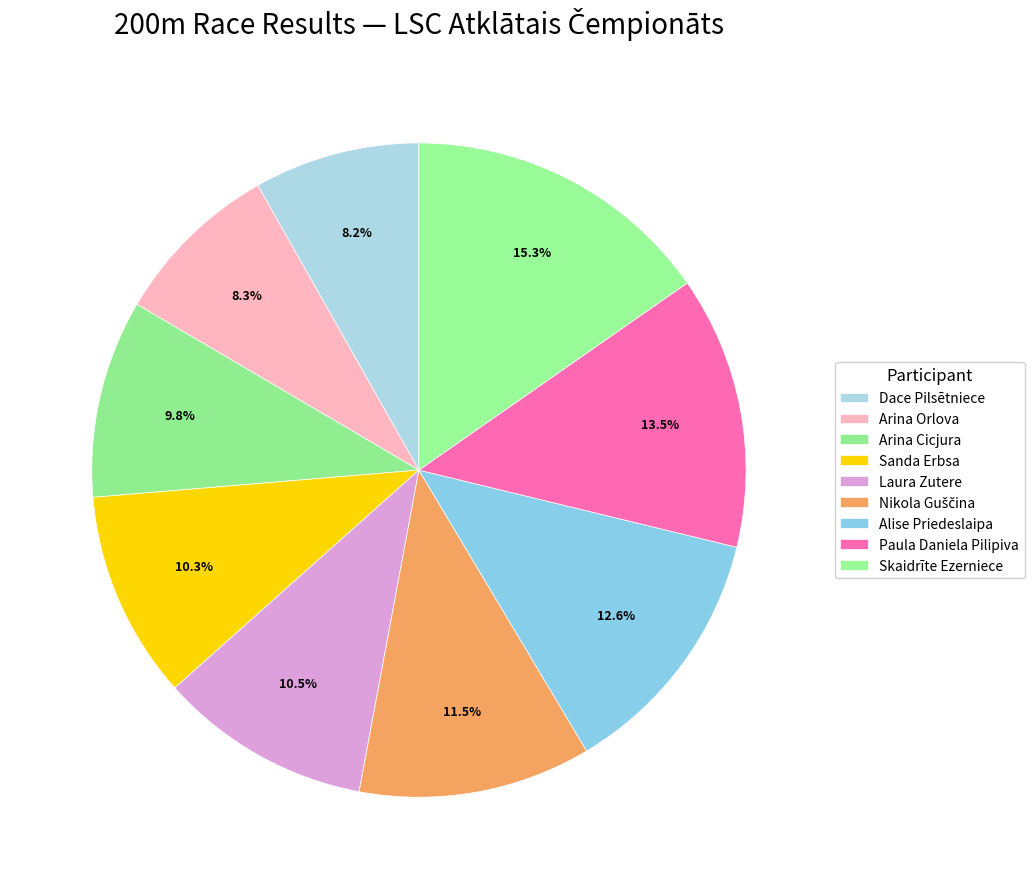

What percentage do Dace Pilsētniece and Arina Orlova together represent?

16.5%